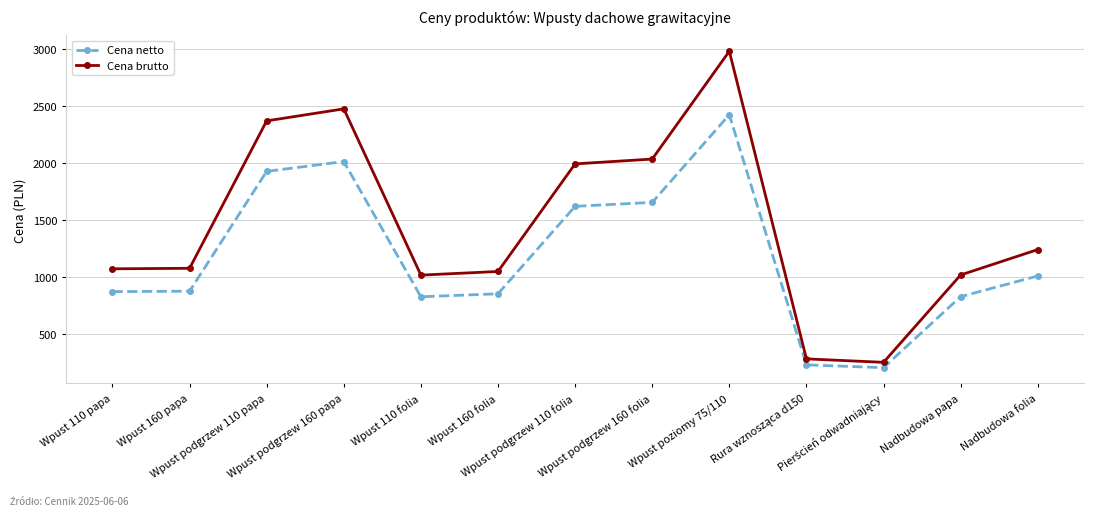

Is the value of Cena netto at Wpust podgrzew 110 papa greater than the value of Cena brutto at Wpust podgrzew 160 folia?

No